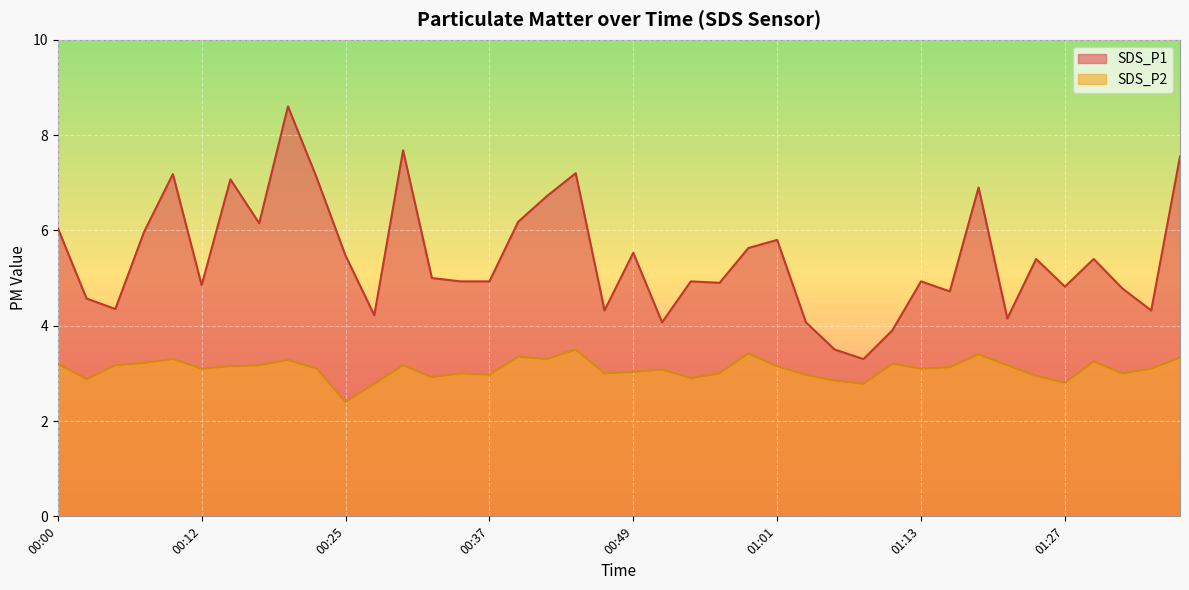

Reading left to right, transcribe all the data shown in this chart.

SDS_P1: 6.0	4.6	4.3	6.0	7.2	4.8	7.1	6.2	8.6	7.1	5.5	4.2	7.7	5.0	4.9	4.9	6.2	6.7	7.2	4.3	5.5	4.1	4.9	4.9	5.6	5.8	4.1	3.5	3.3	3.9	4.9	4.7	6.9	4.2	5.4	4.8	5.4	4.8	4.3	7.5
SDS_P2: 3.2	2.9	3.2	3.2	3.3	3.1	3.1	3.2	3.3	3.1	2.4	2.8	3.2	2.9	3.0	3.0	3.4	3.3	3.5	3.0	3.0	3.1	2.9	3.0	3.4	3.1	3.0	2.9	2.8	3.2	3.1	3.1	3.4	3.2	3.0	2.8	3.2	3.0	3.1	3.3